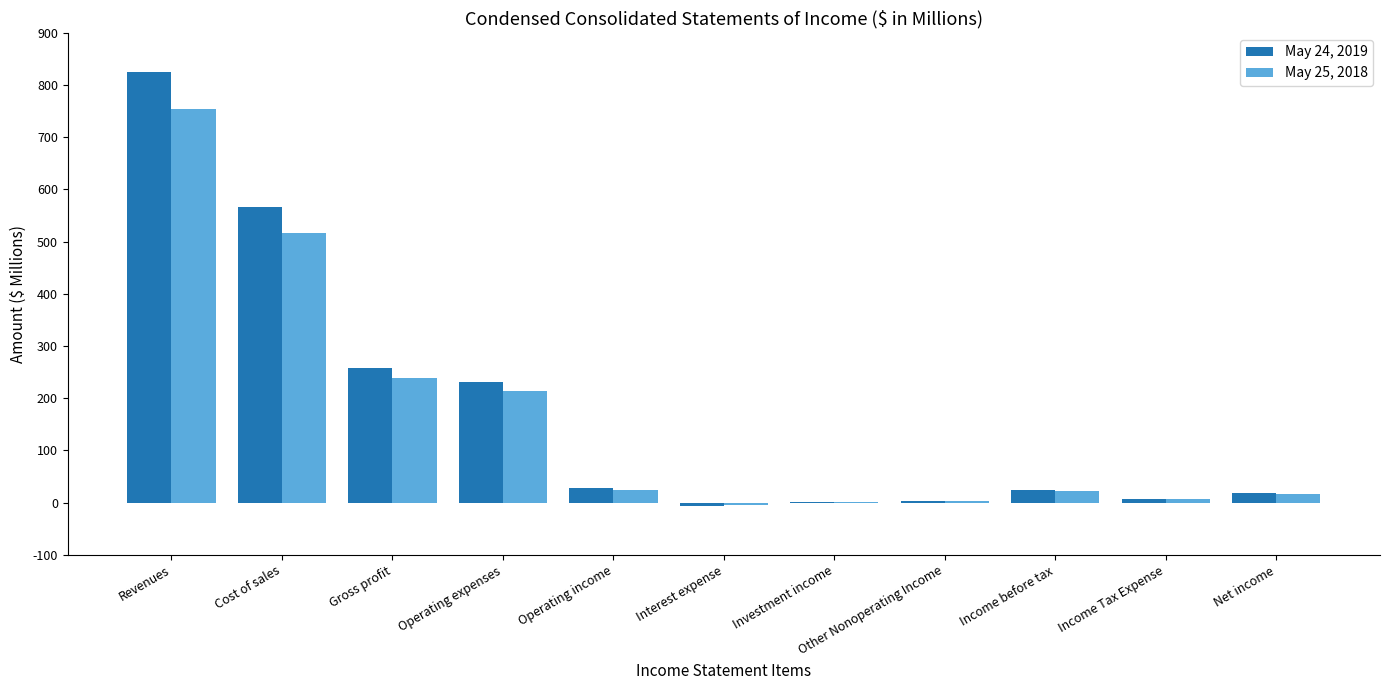

Between Cost of sales and Operating income, which series saw the biggest shift?

May 24, 2019